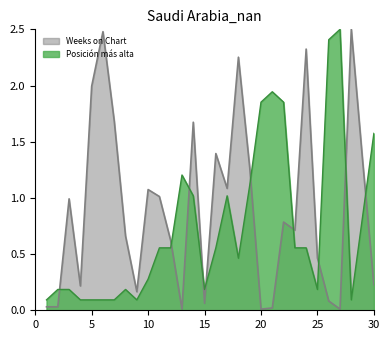

Which series changed the most between 7 and 14?

Posición más alta